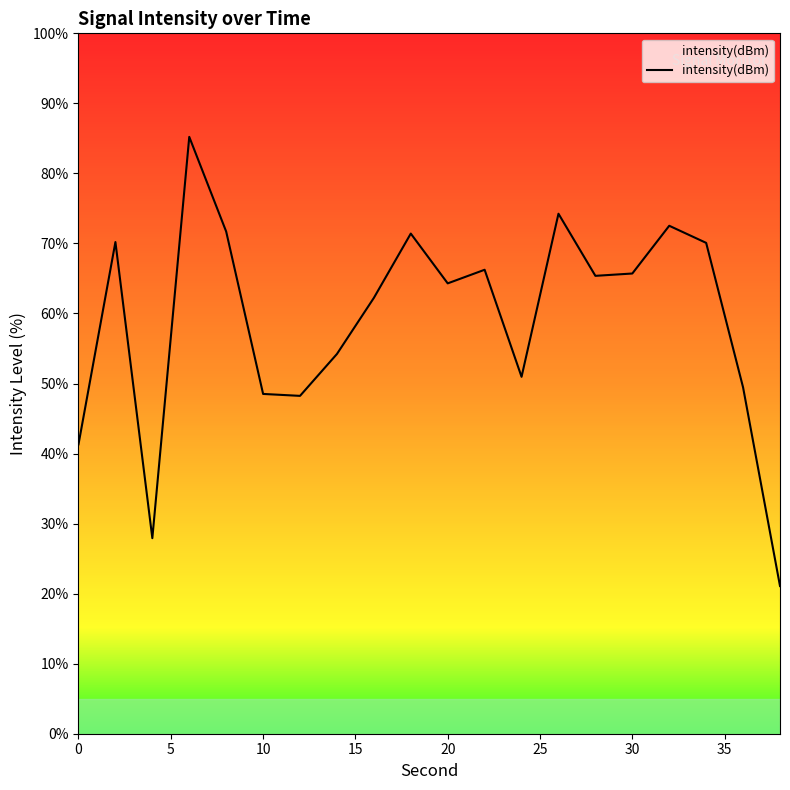

What is the difference between the maximum and minimum values?

64.1